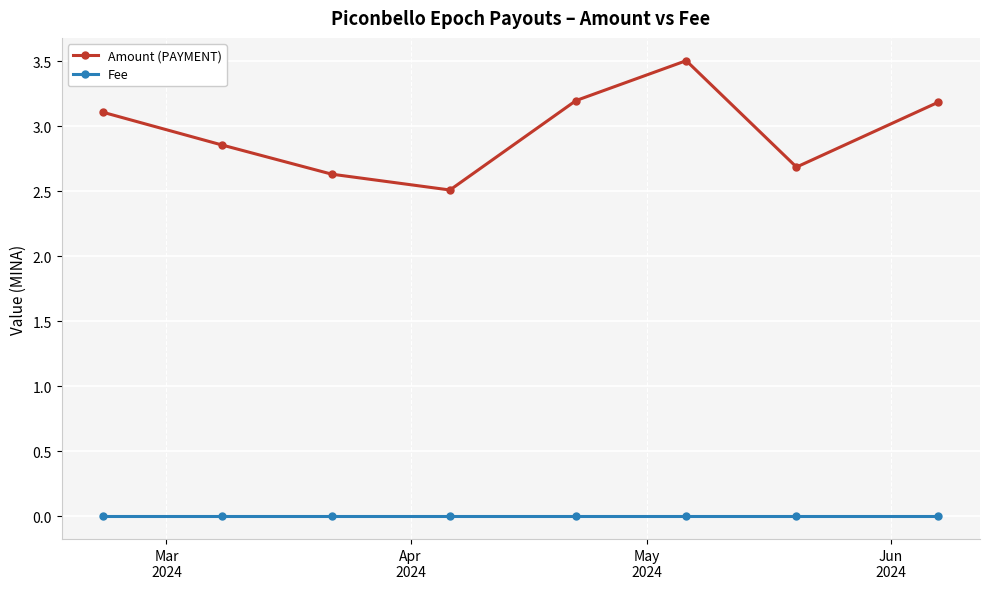

What is the sum of all Amount (PAYMENT) values?

23.7